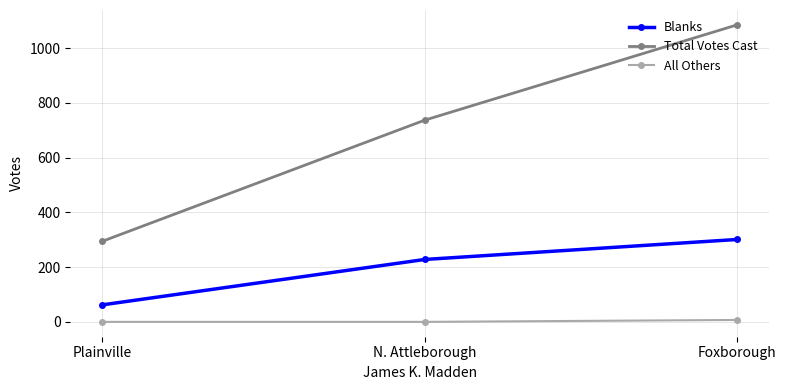

The Total Votes Cast series shows 341 at N. Attleborough. True or false?

False